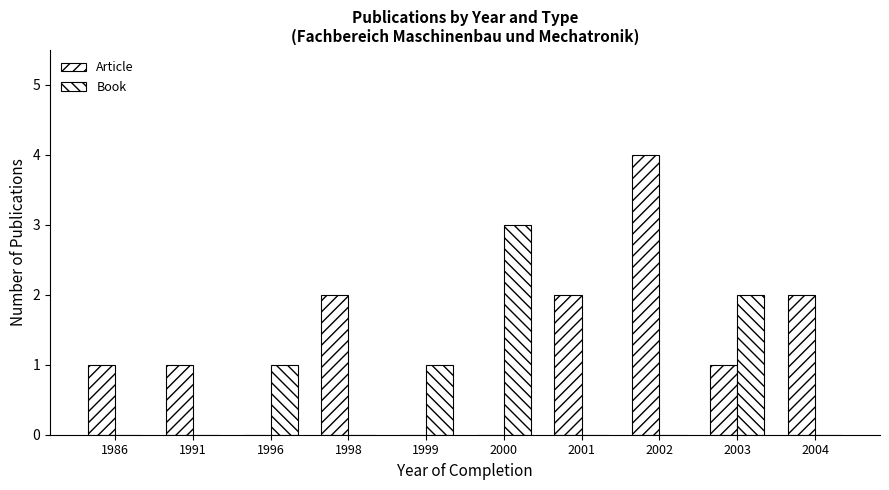

How many groups of bars are there?

10